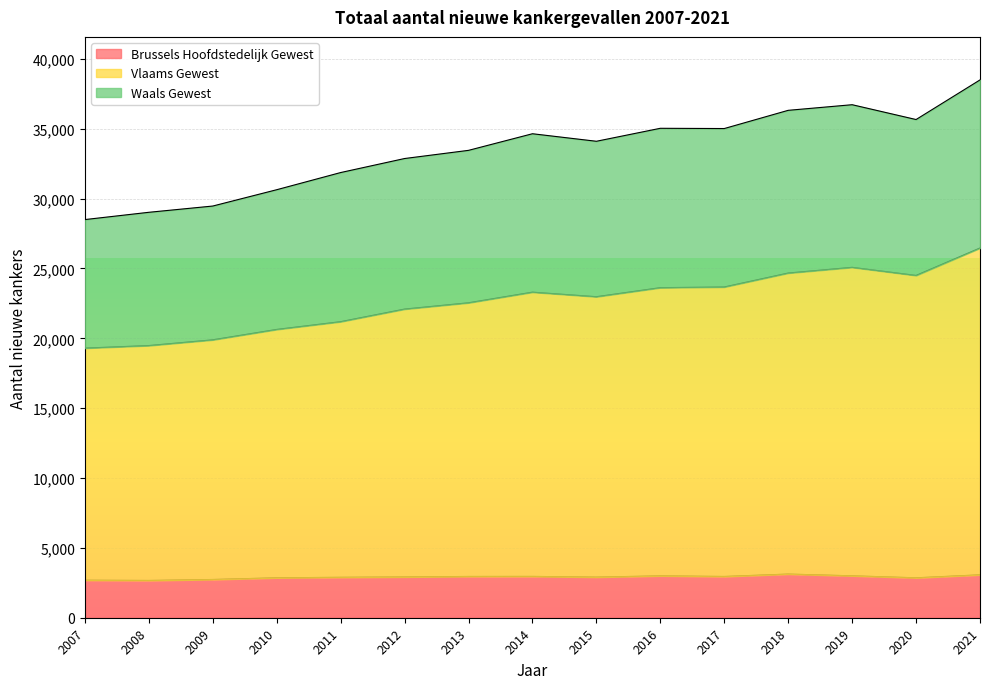

Reading right to left, what are all the values shown in this chart?

Brussels Hoofdstedelijk Gewest: 3071	2858	3000	3125	2953	2997	2907	2958	2954	2919	2894	2857	2738	2668	2688
Vlaams Gewest: 26467	24502	25082	24673	23675	23626	22979	23305	22544	22093	21192	20637	19893	19482	19299
Waals Gewest: 38498	35662	36723	36321	35017	35035	34106	34645	33456	32871	31867	30638	29470	29022	28501